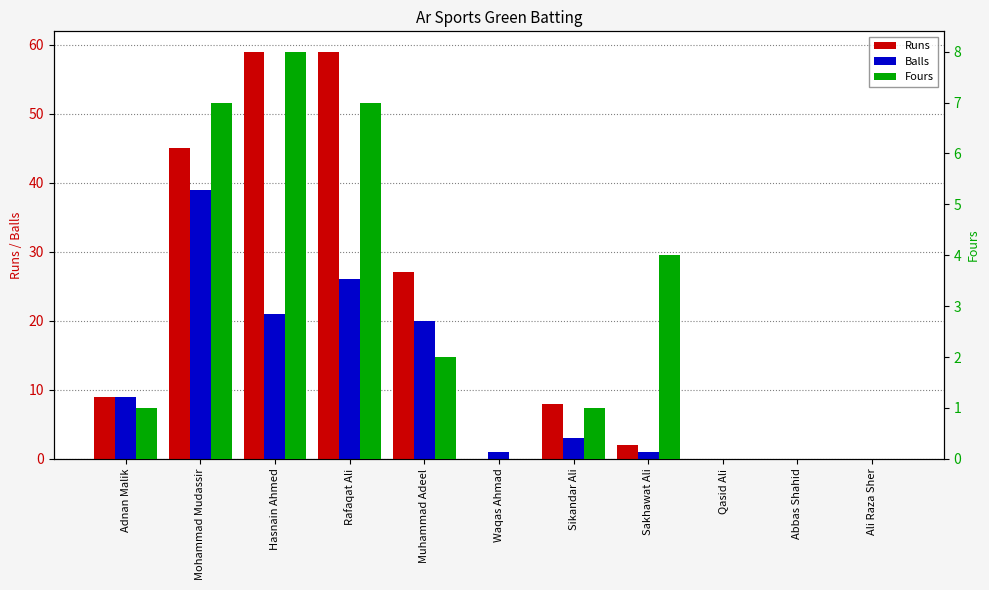

What is the label of the 4th bar from the left?

Rafaqat Ali